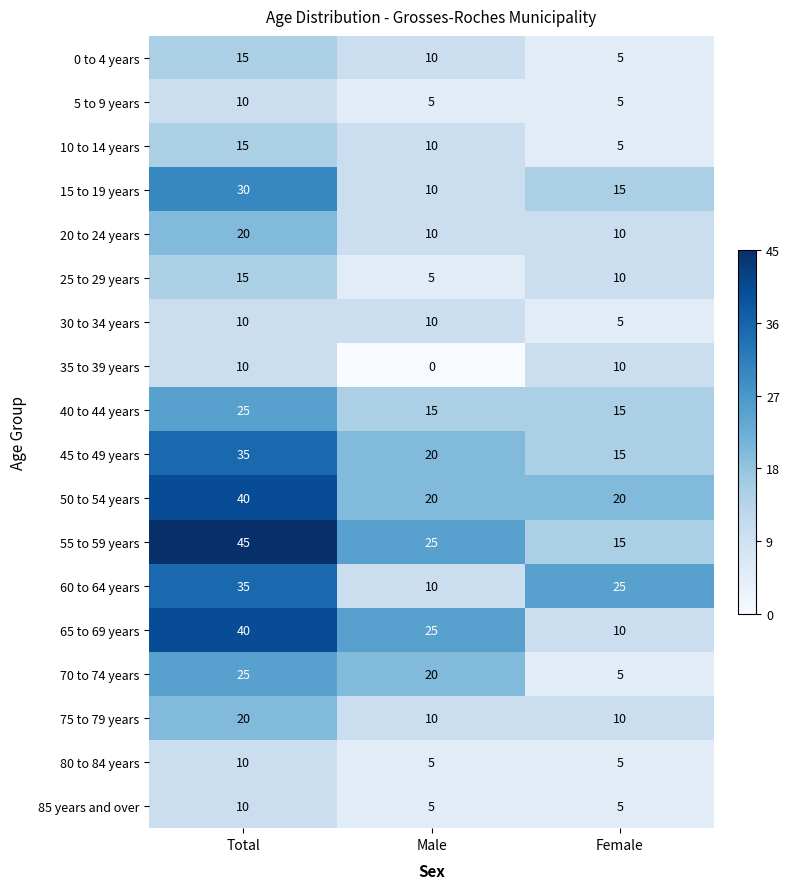

What is the spread (max minus min) of values at Female?

20